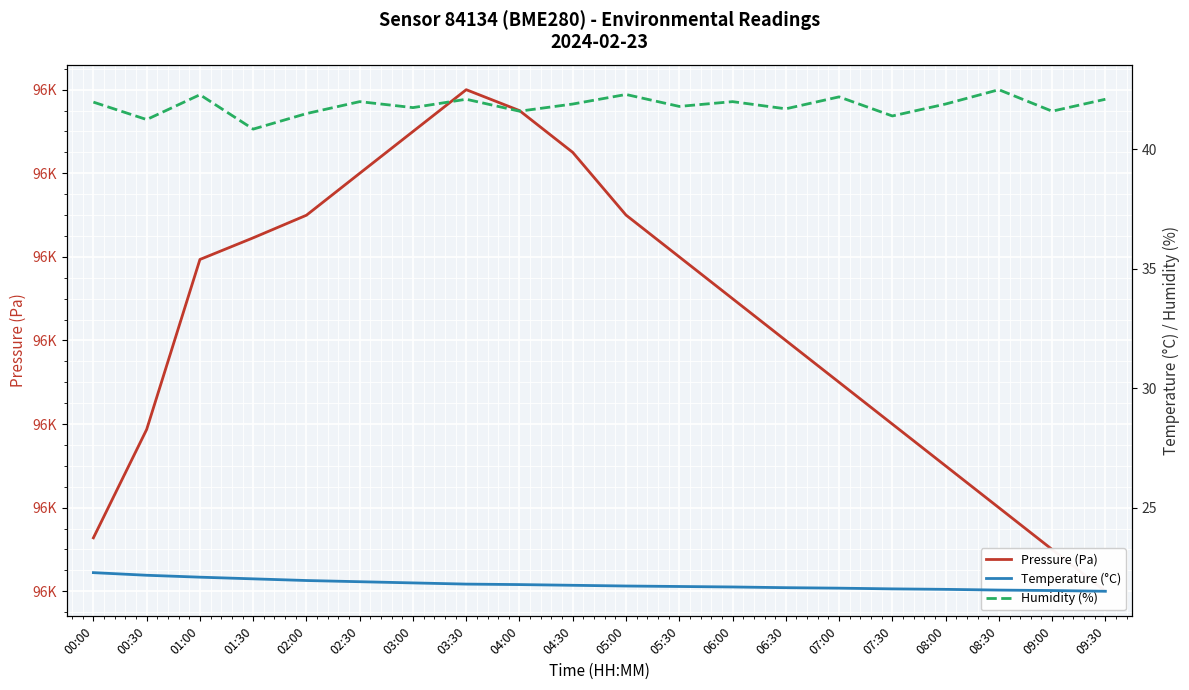

What is the label of the 9th point from the left?

04:00